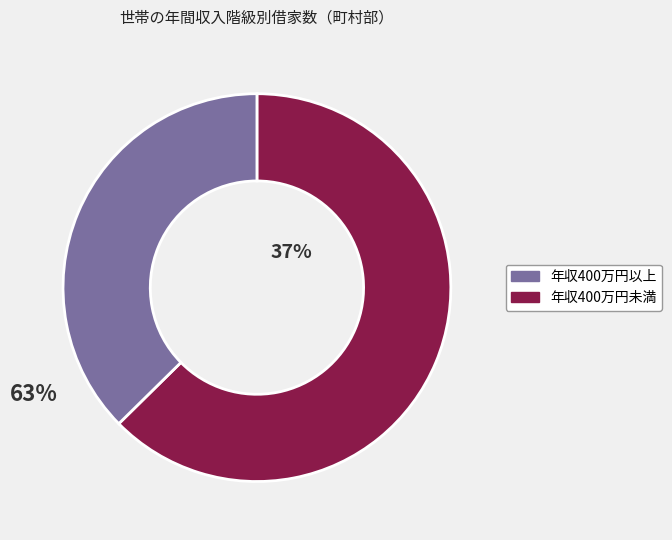

The 07_700～1000万円未満 slice represents 1% of the pie. True or false?

False